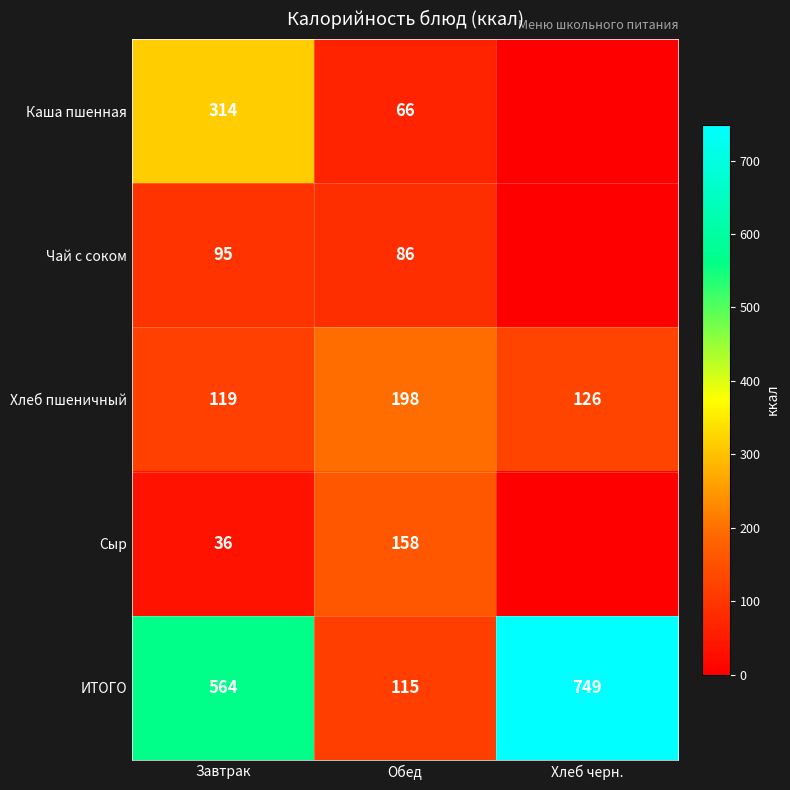

At which label does Хлеб пшеничный reach its peak?

Обед